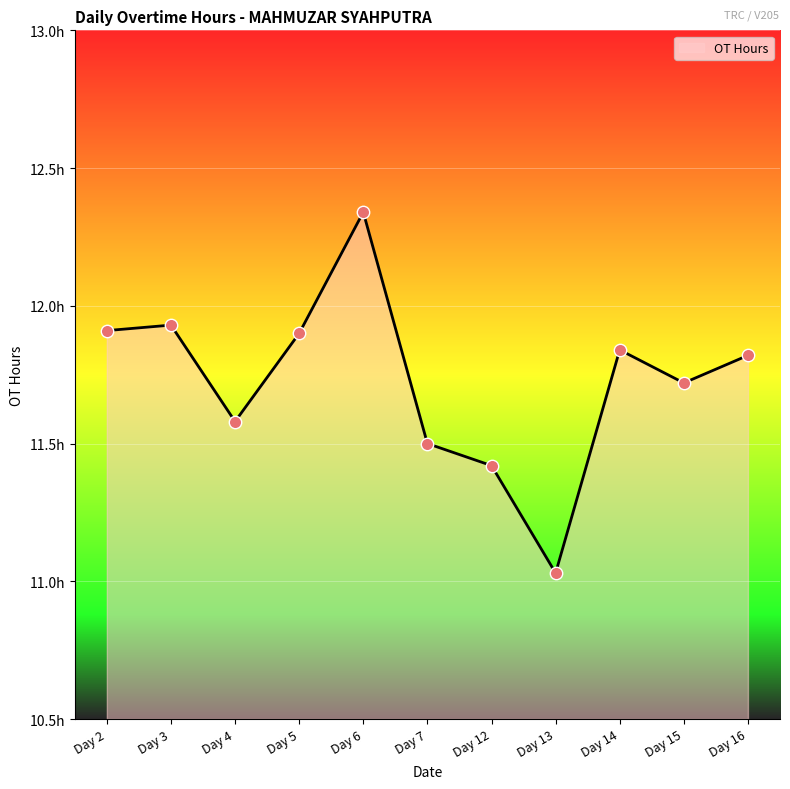

Is this an area chart (filled region under the line)?

Yes